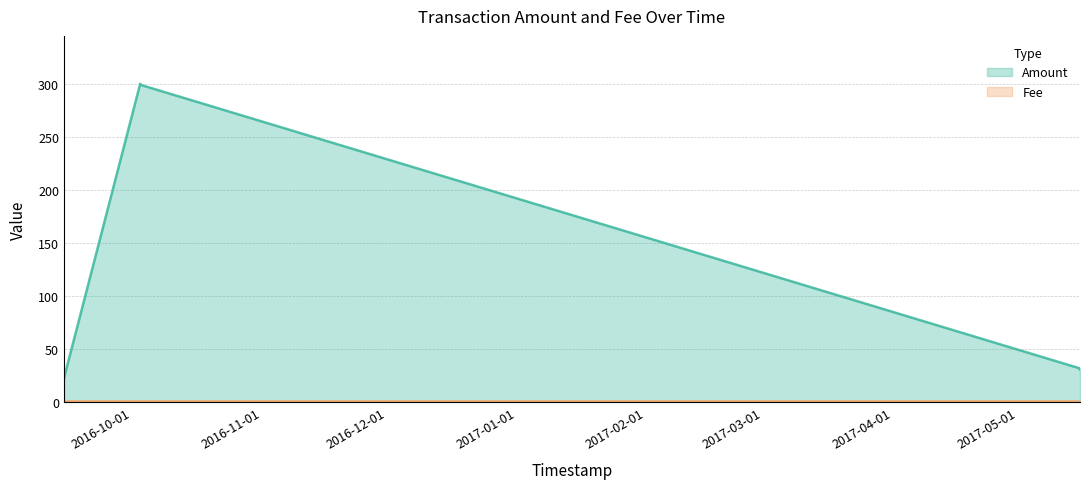

How many values are below 32?

3